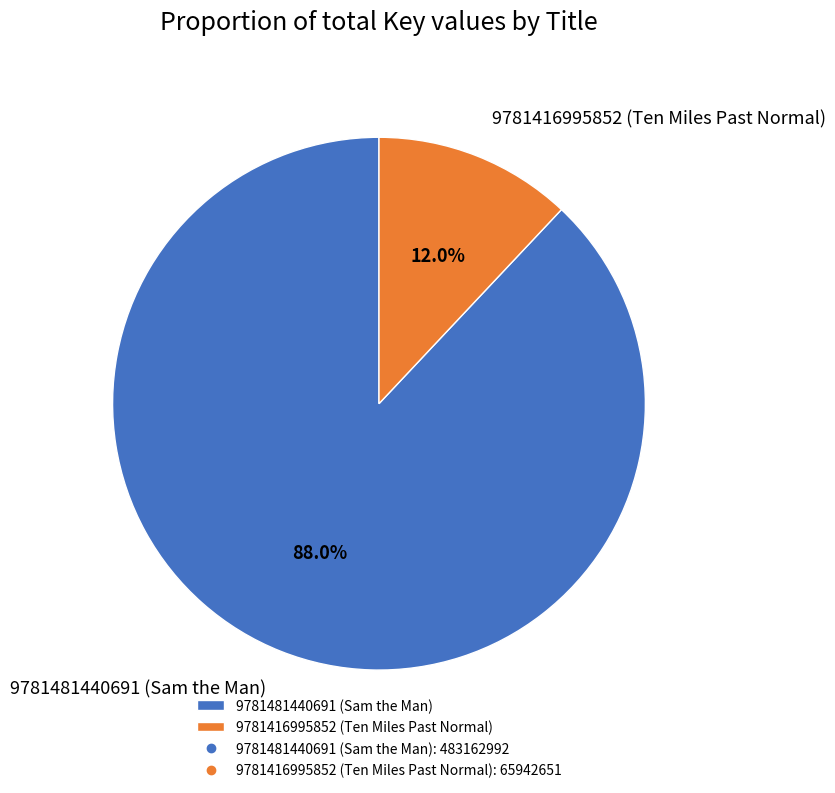

To the nearest percent, what is the difference between the 9781416995852 (Ten Miles Past Normal) and 9781481440691 (Sam the Man) slice percentages?

76%